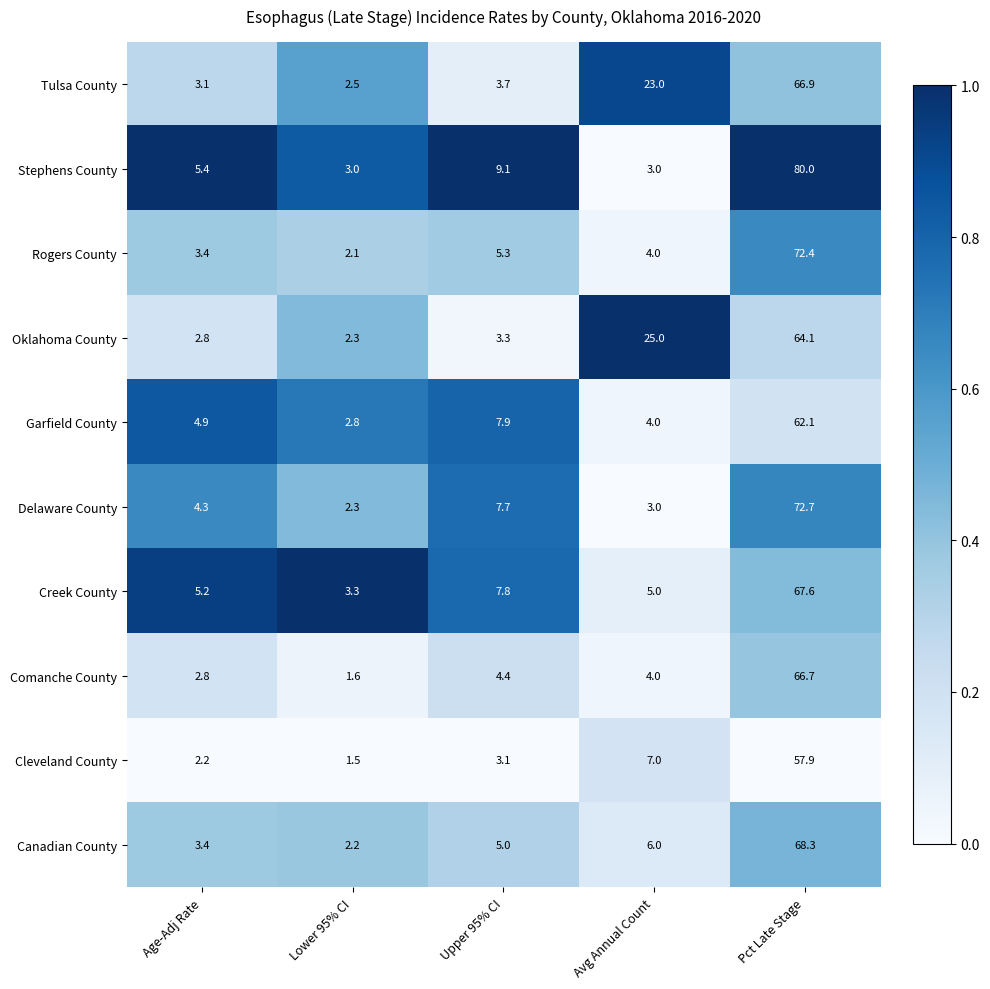

At which category is the sum across all series the highest?

Pct Late Stage